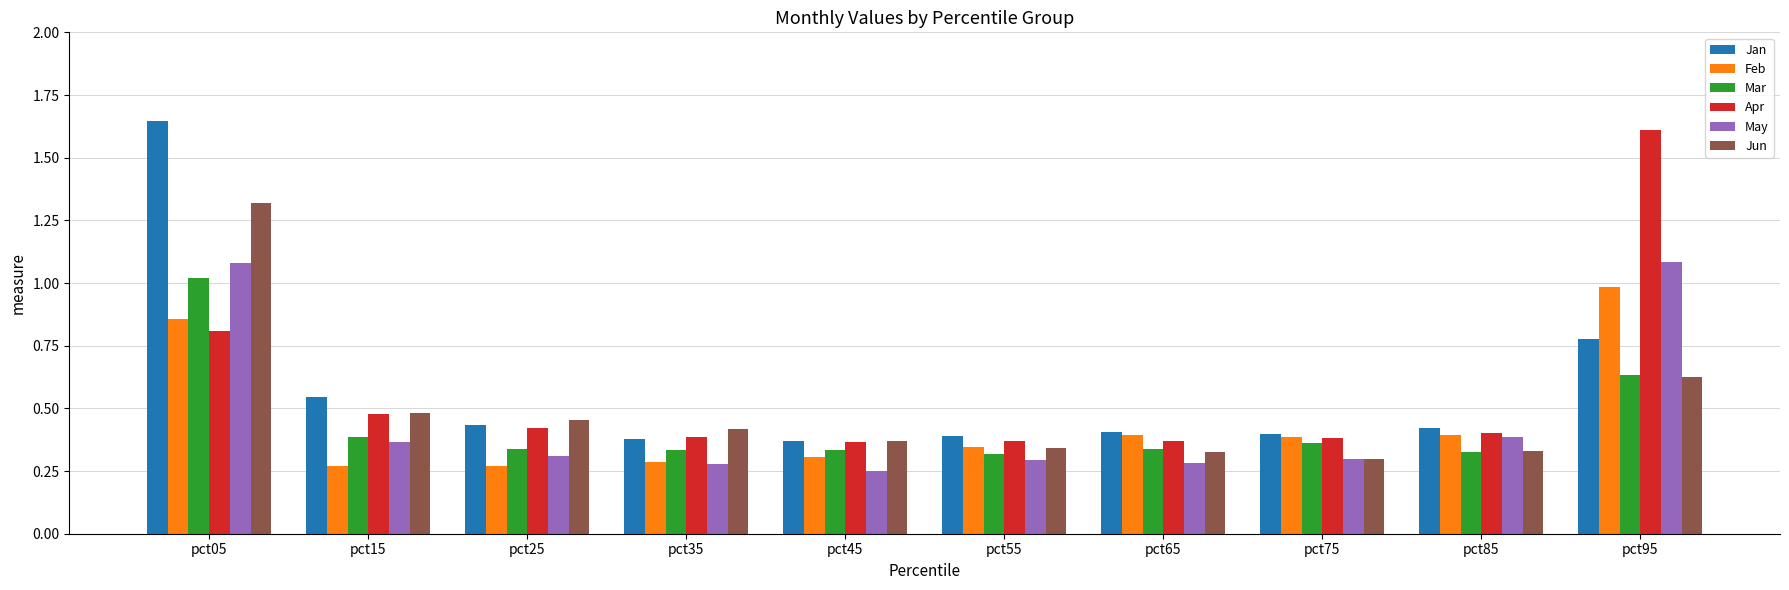

Between pct75 and pct85, which series saw the biggest shift?

May